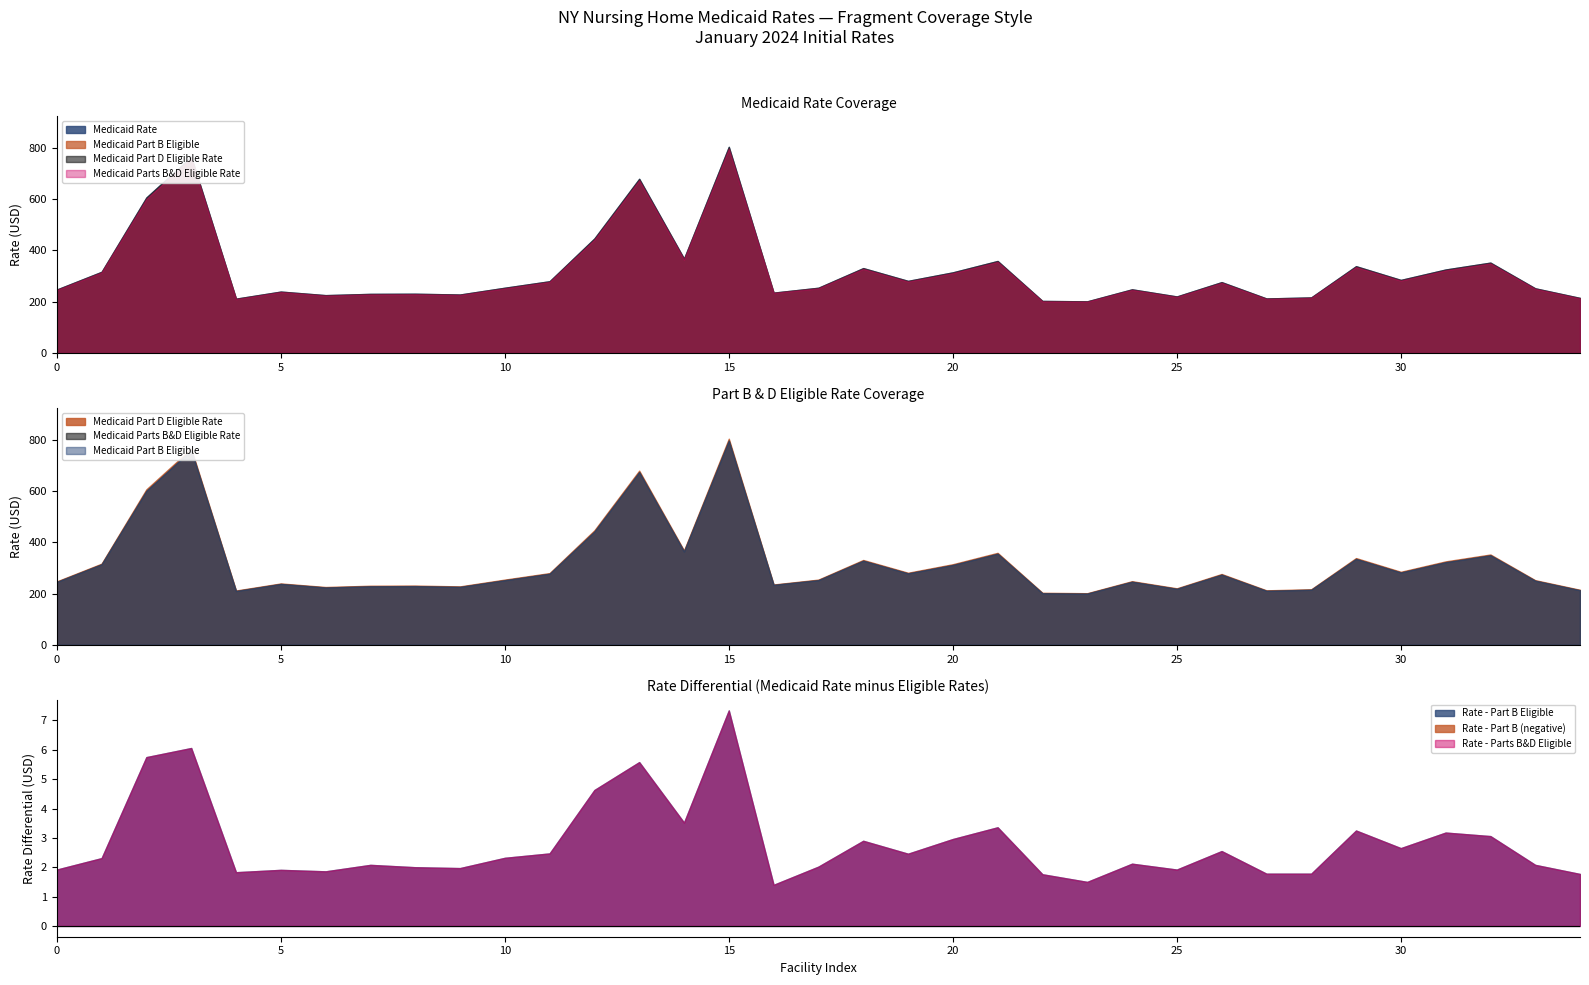

At how many categories does at least one series exceed 335?

9